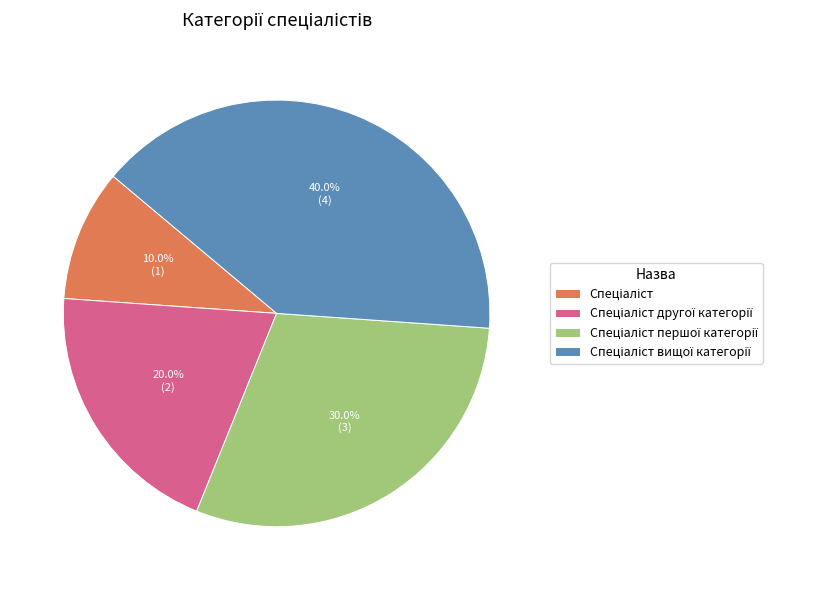

Is there a majority slice in this chart?

No